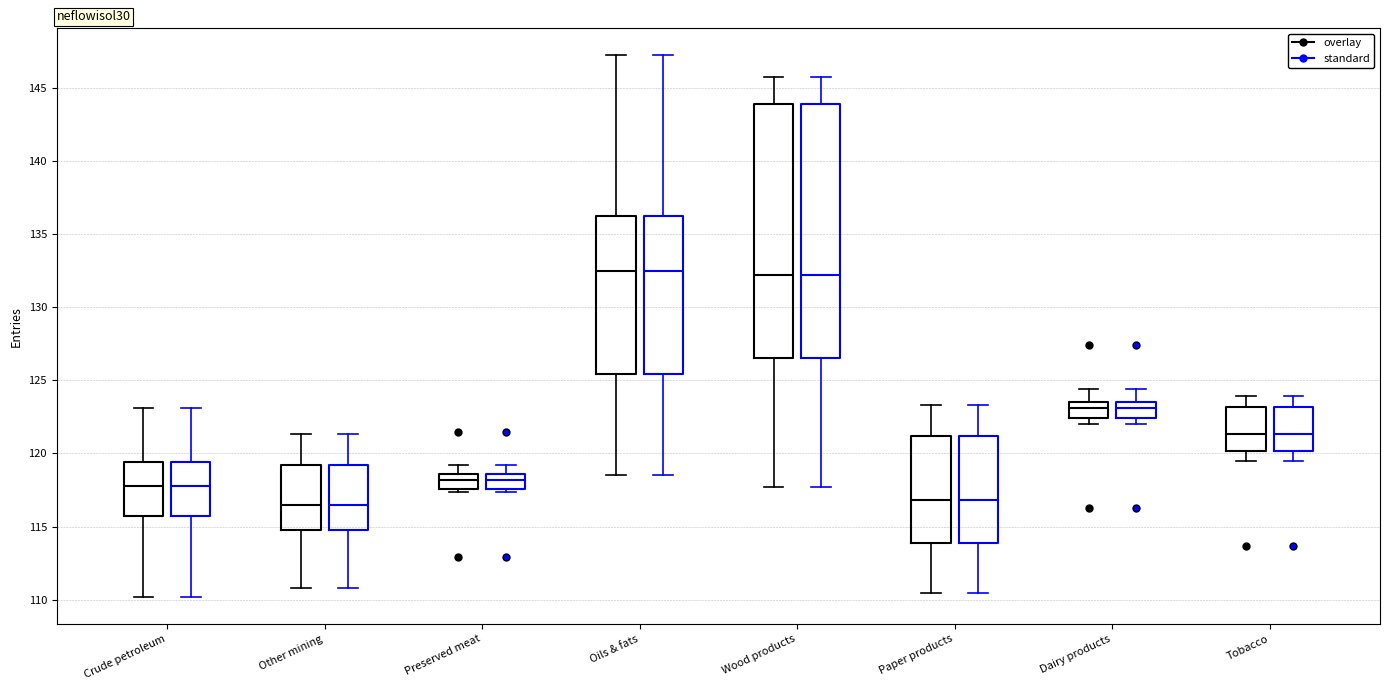

Reading left to right, read every box against the y-axis: the position of its median line, the range the box covers, and the ends of its whiskers. The values are not printed on the chart, so give them approximately, as read against the axis.

Crude petroleum (overlay): median 118.0, box 115.5 to 119.5, whiskers 110.0 to 123.0
Crude petroleum (standard): median 118.0, box 115.5 to 119.5, whiskers 110.0 to 123.0
Other mining (overlay): median 116.5, box 115.0 to 119.0, whiskers 111.0 to 121.5
Other mining (standard): median 116.5, box 115.0 to 119.0, whiskers 111.0 to 121.5
Preserved meat (overlay): median 118.0, box 117.5 to 118.5, whiskers 117.5 (just below the box's lower edge) to 119.0
Preserved meat (standard): median 118.0, box 117.5 to 118.5, whiskers 117.5 (just below the box's lower edge) to 119.0
Oils & fats (overlay): median 132.5, box 125.5 to 136.0, whiskers 118.5 to 147.0
Oils & fats (standard): median 132.5, box 125.5 to 136.0, whiskers 118.5 to 147.0
Wood products (overlay): median 132.0, box 126.5 to 144.0, whiskers 117.5 to 145.5
Wood products (standard): median 132.0, box 126.5 to 144.0, whiskers 117.5 to 145.5
Paper products (overlay): median 117.0, box 114.0 to 121.0, whiskers 110.5 to 123.5
Paper products (standard): median 117.0, box 114.0 to 121.0, whiskers 110.5 to 123.5
Dairy products (overlay): median 123.0, box 122.5 to 123.5, whiskers 122.0 to 124.5
Dairy products (standard): median 123.0, box 122.5 to 123.5, whiskers 122.0 to 124.5
Tobacco (overlay): median 121.5, box 120.0 to 123.0, whiskers 119.5 to 124.0
Tobacco (standard): median 121.5, box 120.0 to 123.0, whiskers 119.5 to 124.0